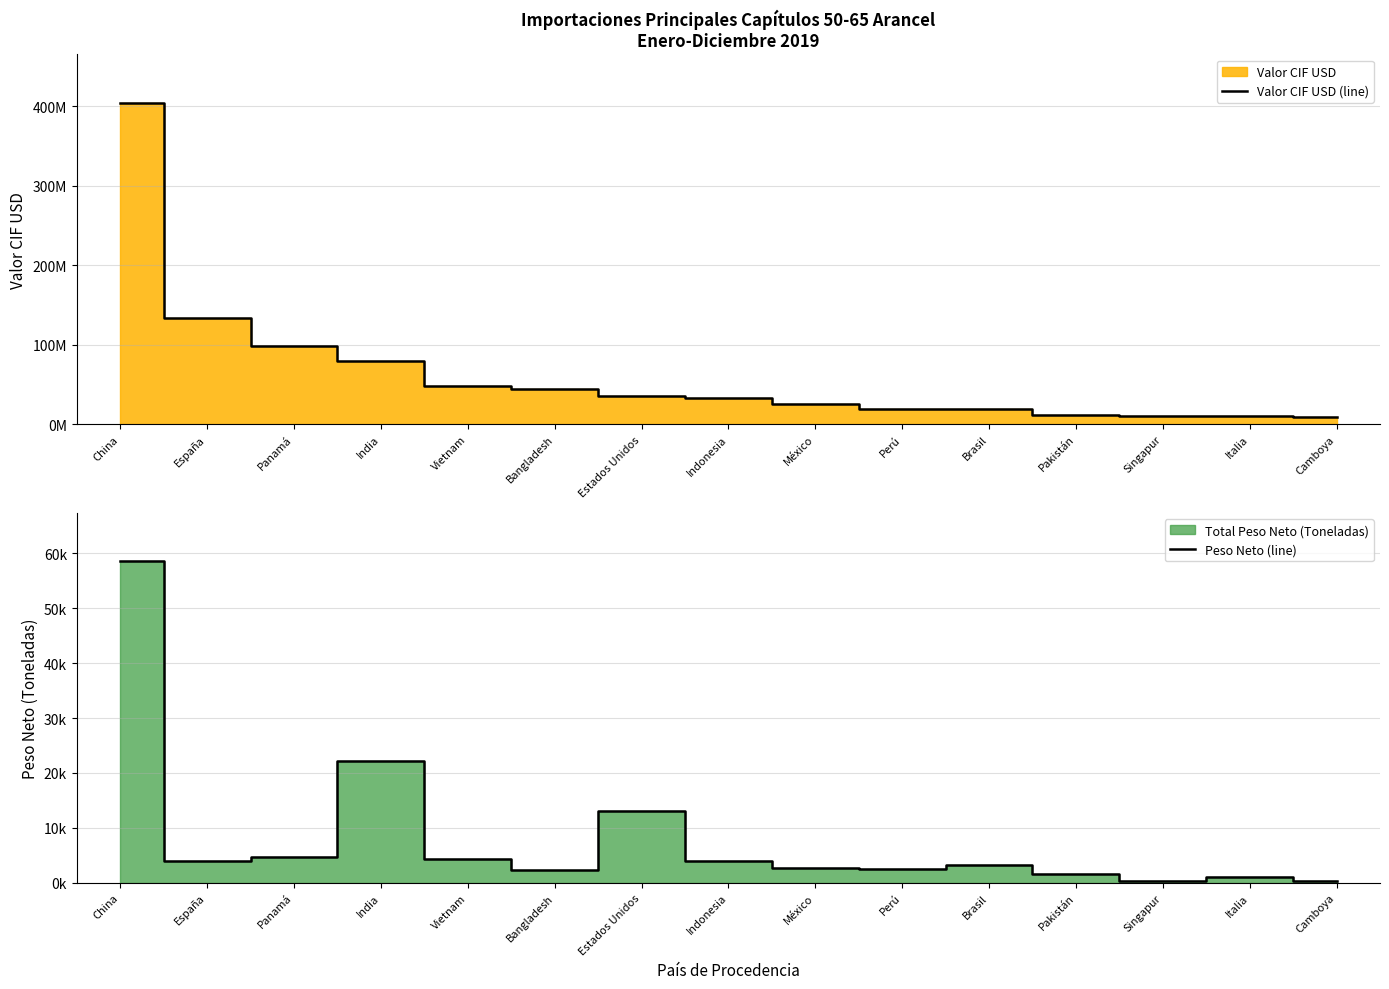

In Peso Neto (line), how many points are lower than both neighbors (excluding endpoints)?

4